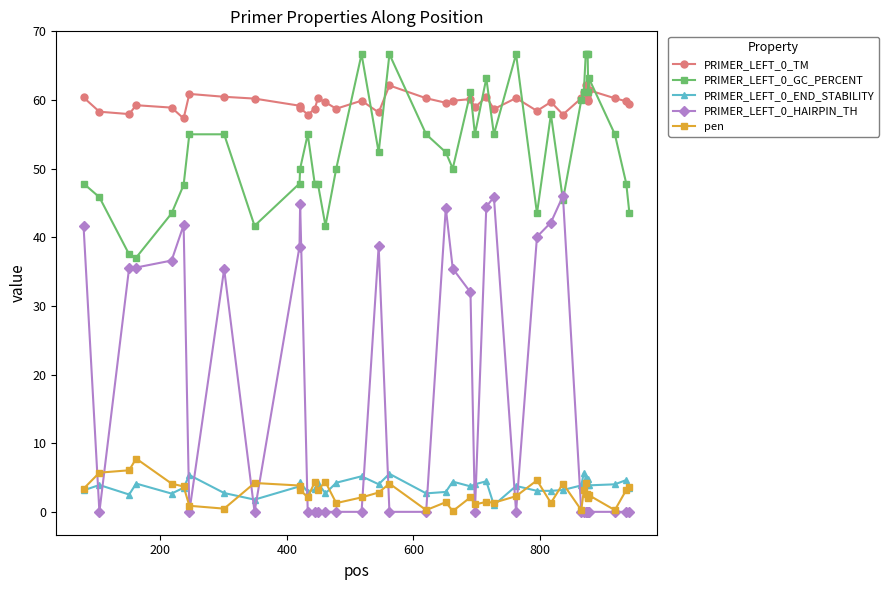

At how many categories does at least one series exceed 56?

40